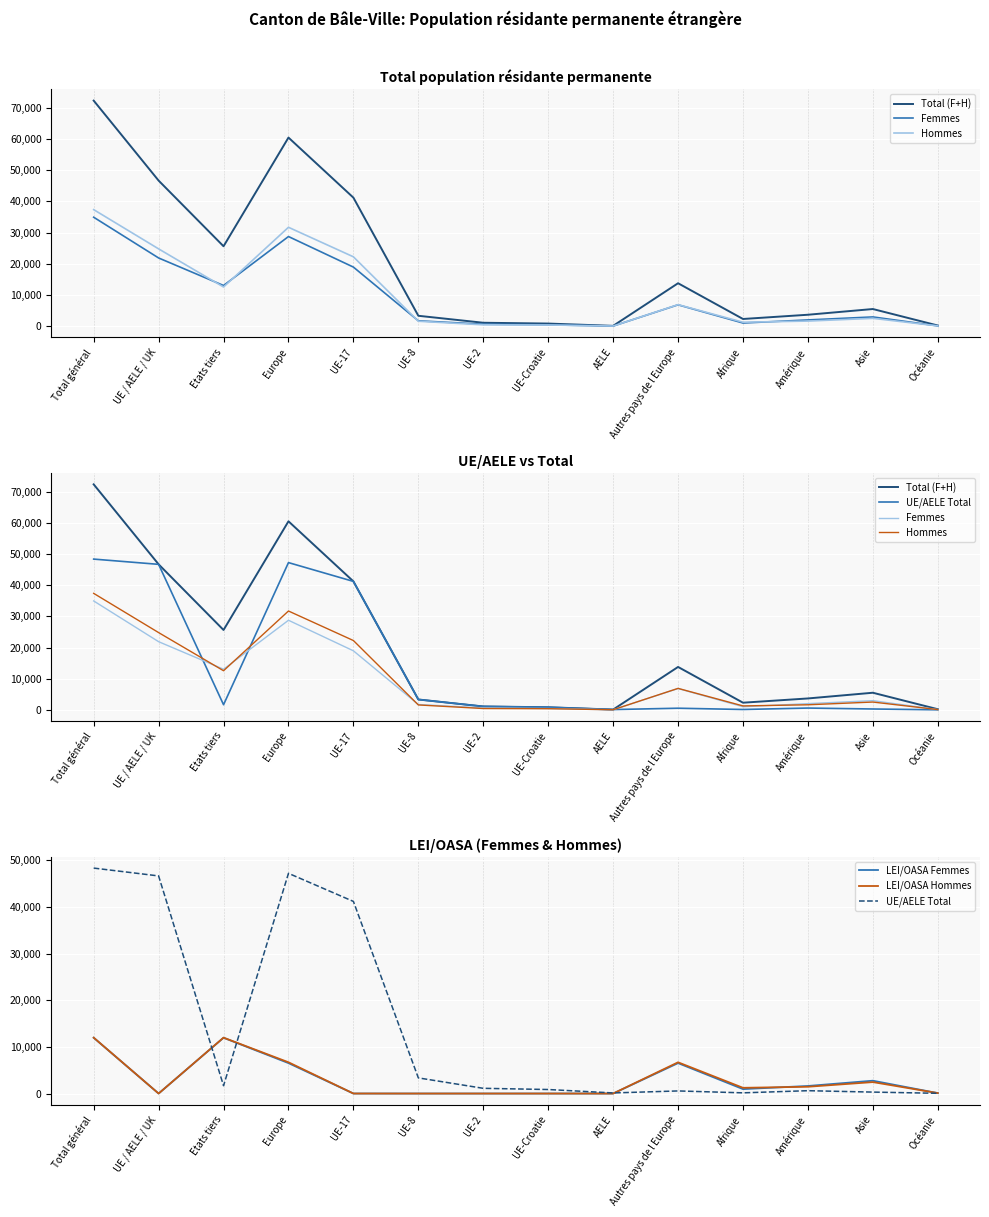

Where does the LEI/OASA Hommes series first go above 1228?

Total général